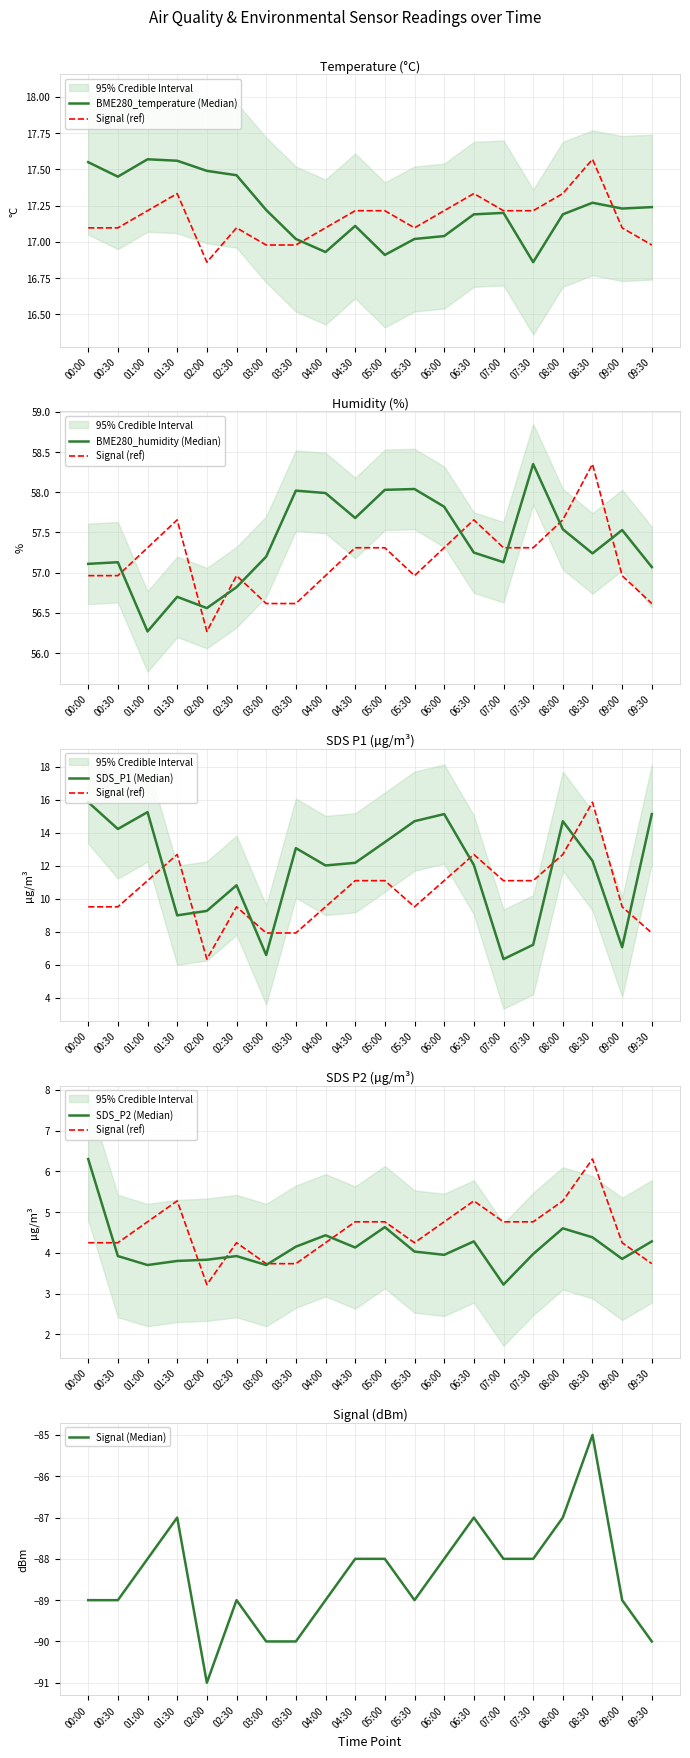

What is the value of the BME280_temperature (Median) point at the 19th from the left?

17.2